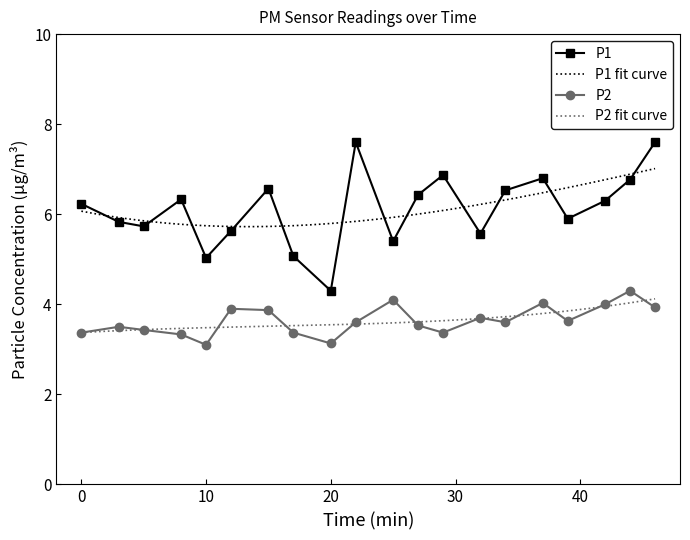

Reading left to right, list all the values displayed in this chart.

P1: 6.2	5.8	5.7	6.3	5.0	5.6	6.6	5.1	4.3	7.6	5.4	6.4	6.9	5.6	6.5	6.8	5.9	6.3	6.8	7.6
P2: 3.4	3.5	3.4	3.3	3.1	3.9	3.9	3.4	3.1	3.6	4.1	3.5	3.4	3.7	3.6	4.0	3.6	4.0	4.3	3.9